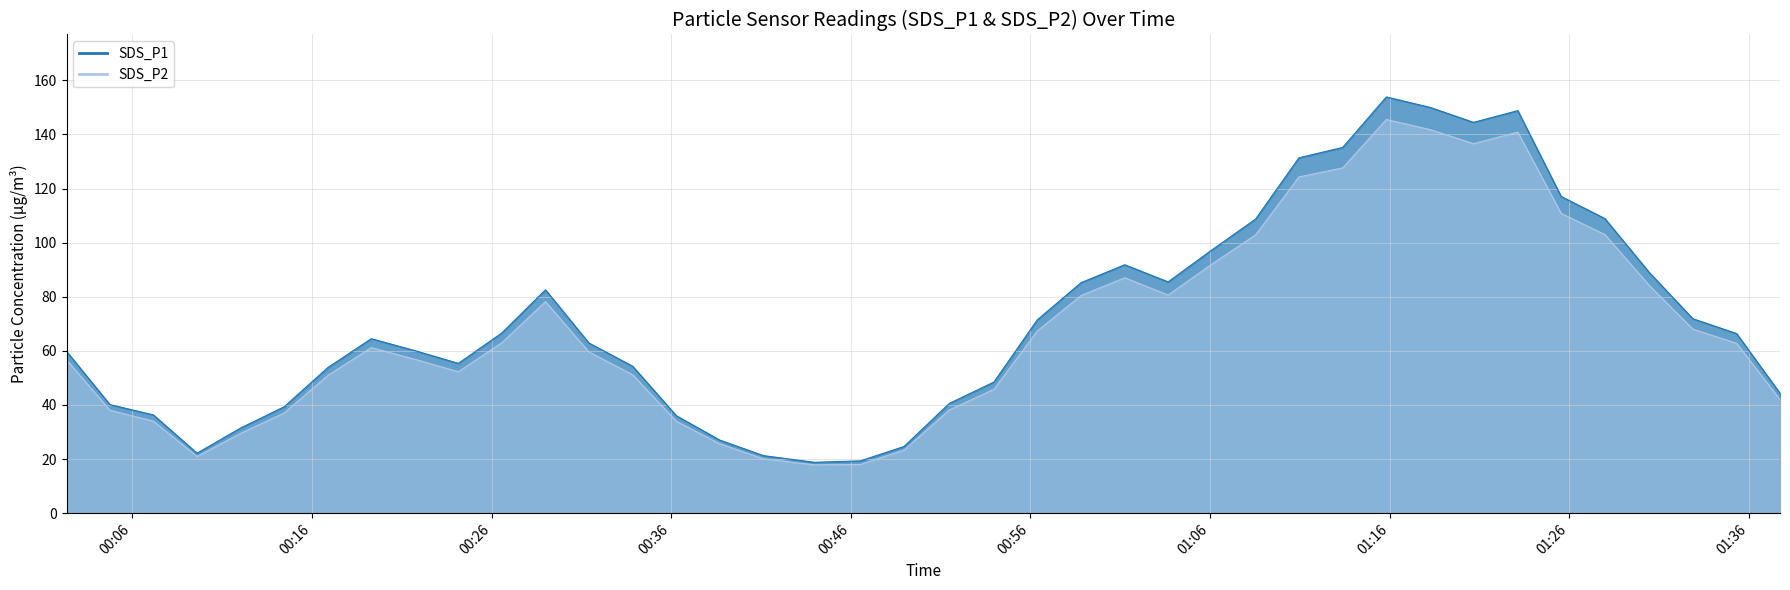

What is the highest value of the SDS_P1 series?

153.9